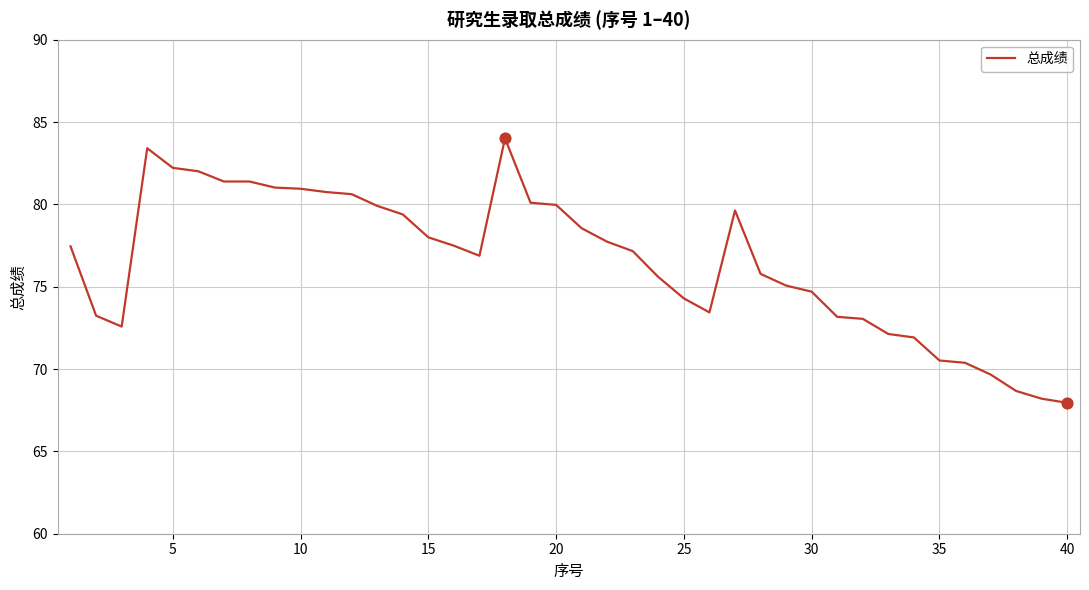

What is the minimum value shown in the chart?

68.0